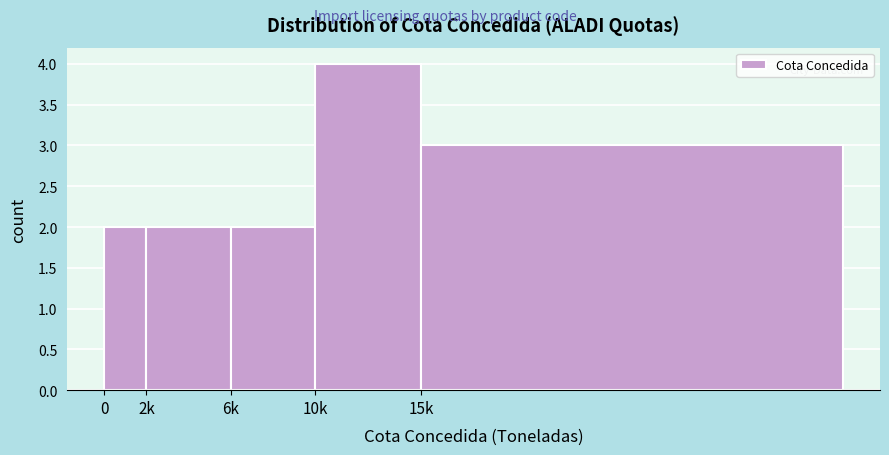

Reading left to right, what are all the values shown in this chart?

2	2	2	4	3